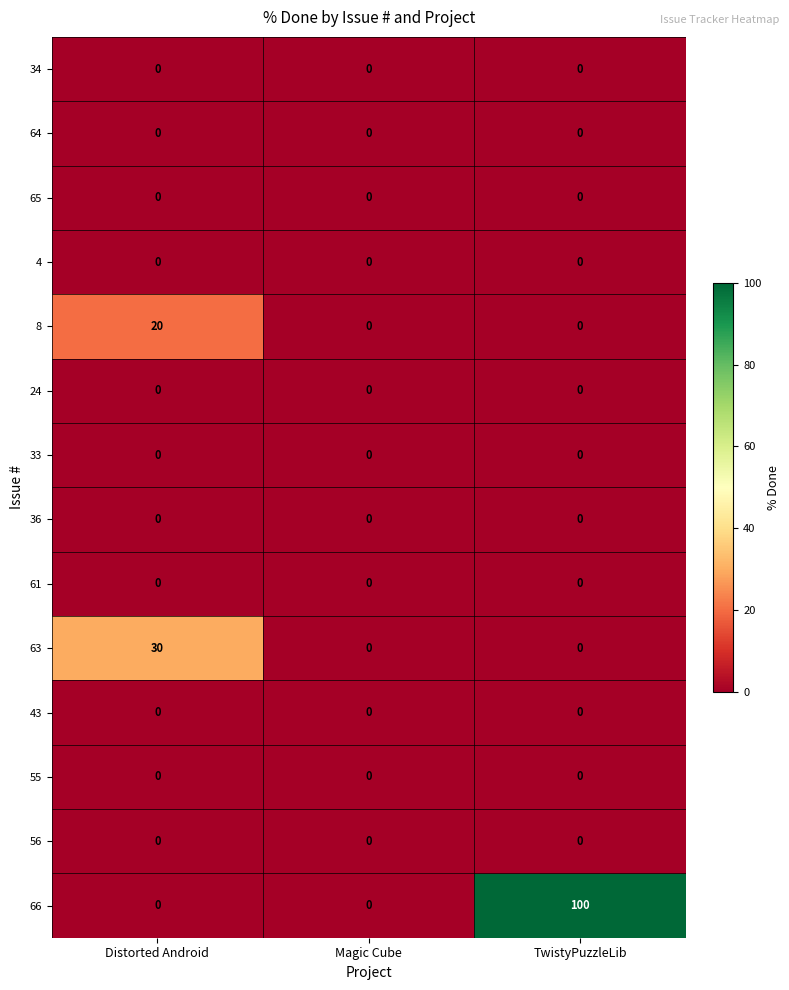

Between Distorted Android and Magic Cube, which series saw the biggest shift?

63